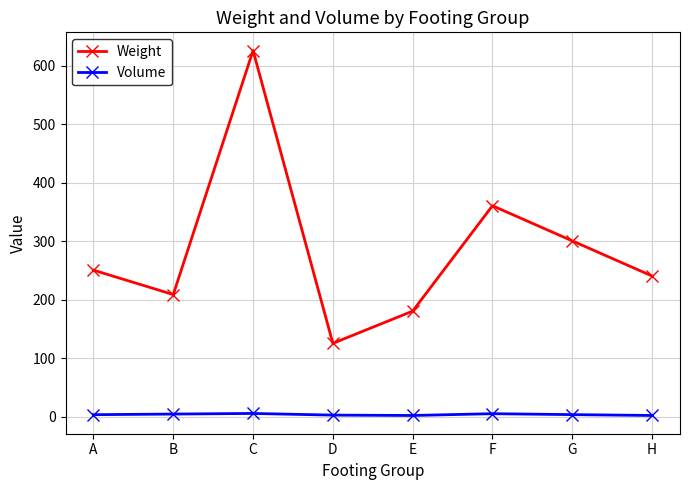

How many data points does each series have?

8